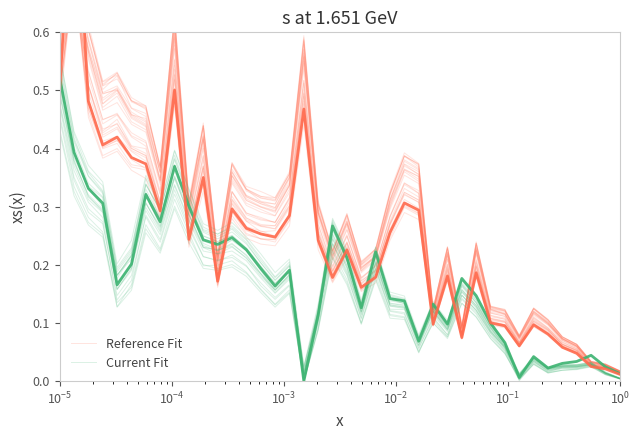

How many lines are shown in the chart?

2